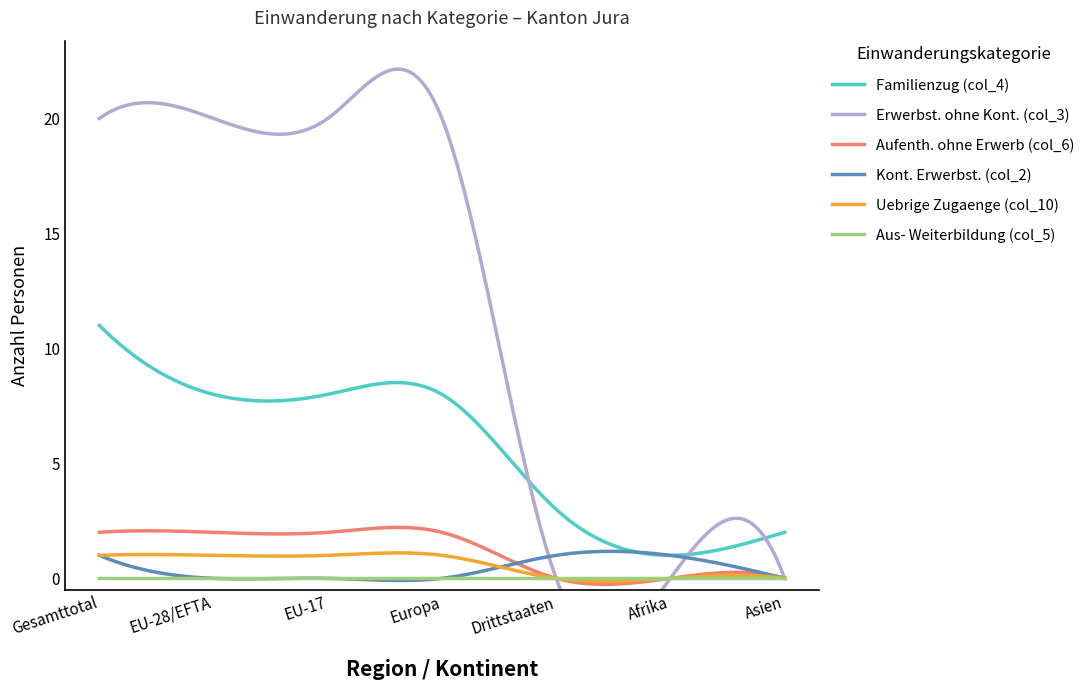

How many series are shown in this chart?

6